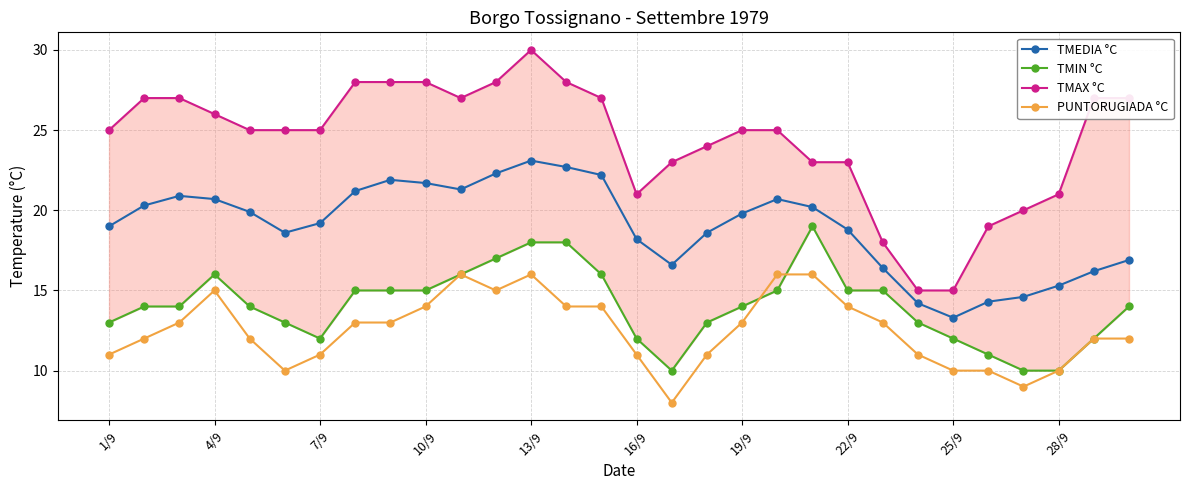

The PUNTORUGIADA °C series shows 19.4 at 29. True or false?

False